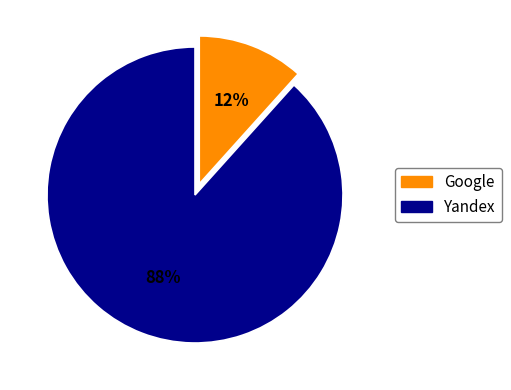

To the nearest percent, what is the average slice percentage?

50%